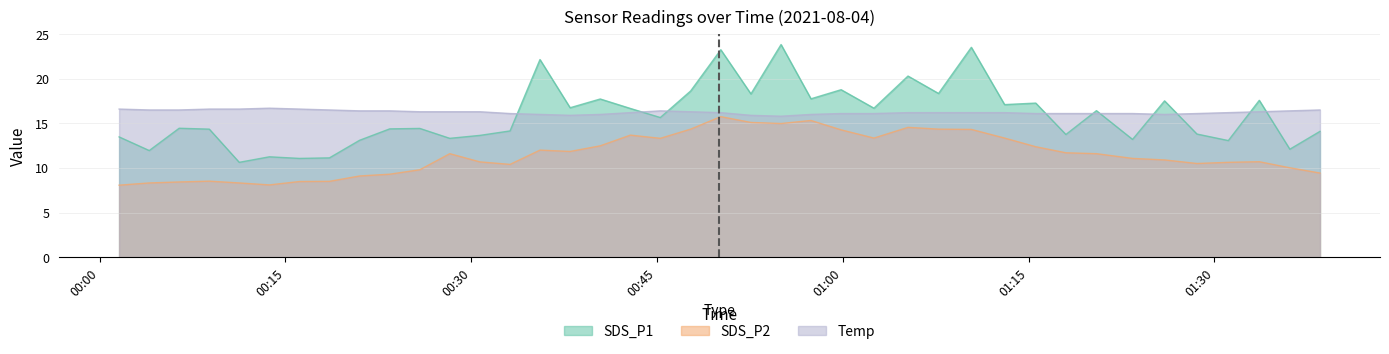

After their last crossing, which series has the higher values: Temp or SDS_P1?

Temp